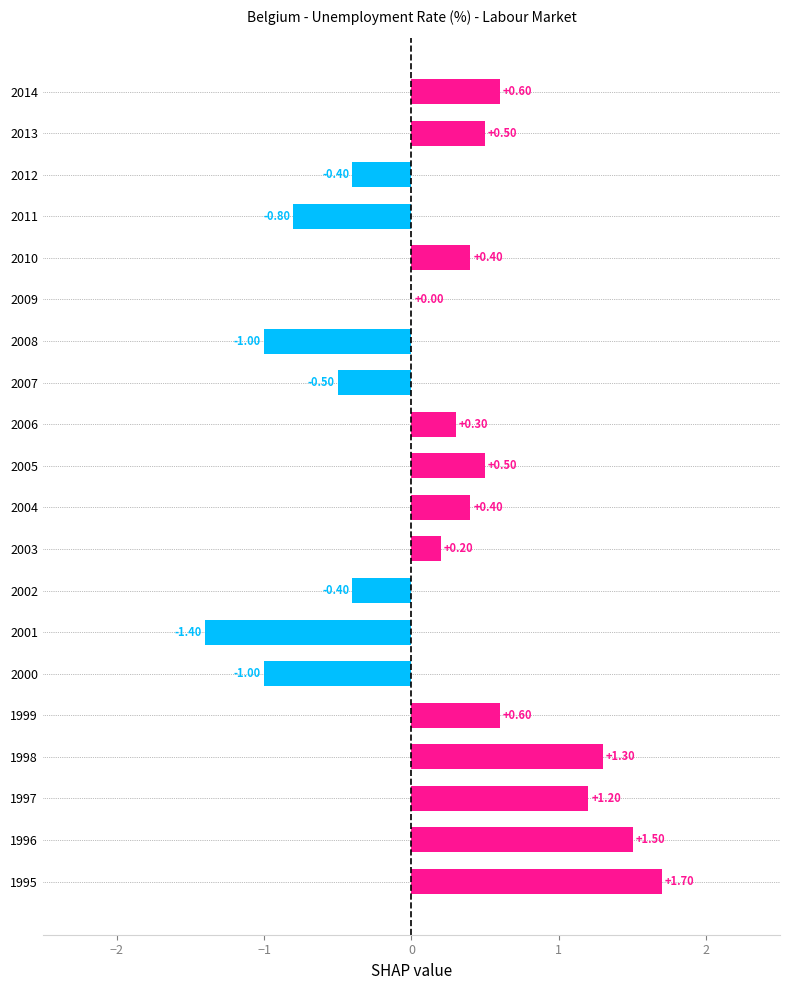

What is the change in value from 2004 to 2005?

+0.1